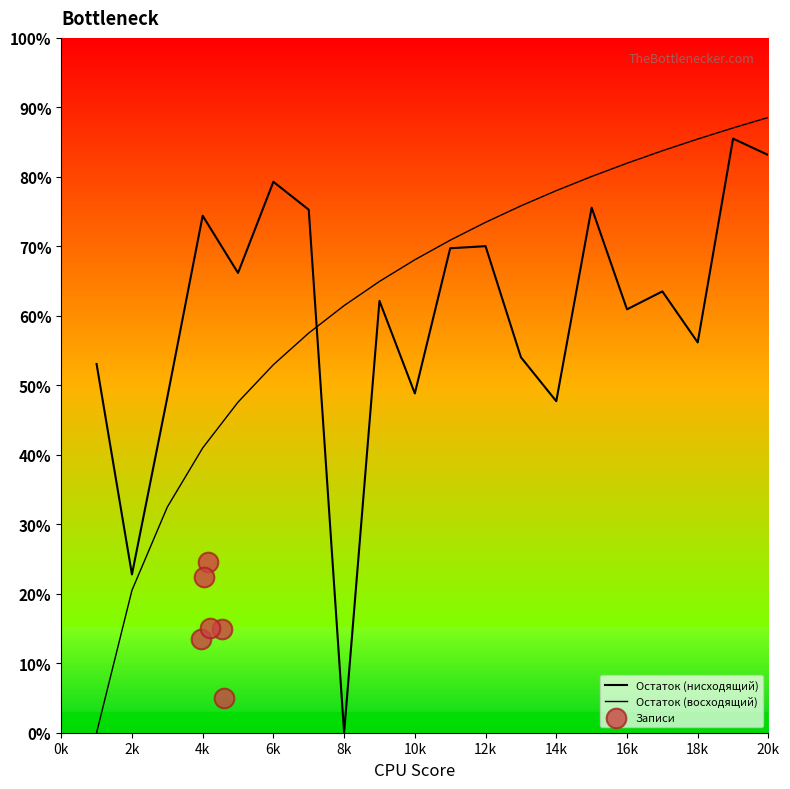

What is the change in value from 3 to 5?

+17.9